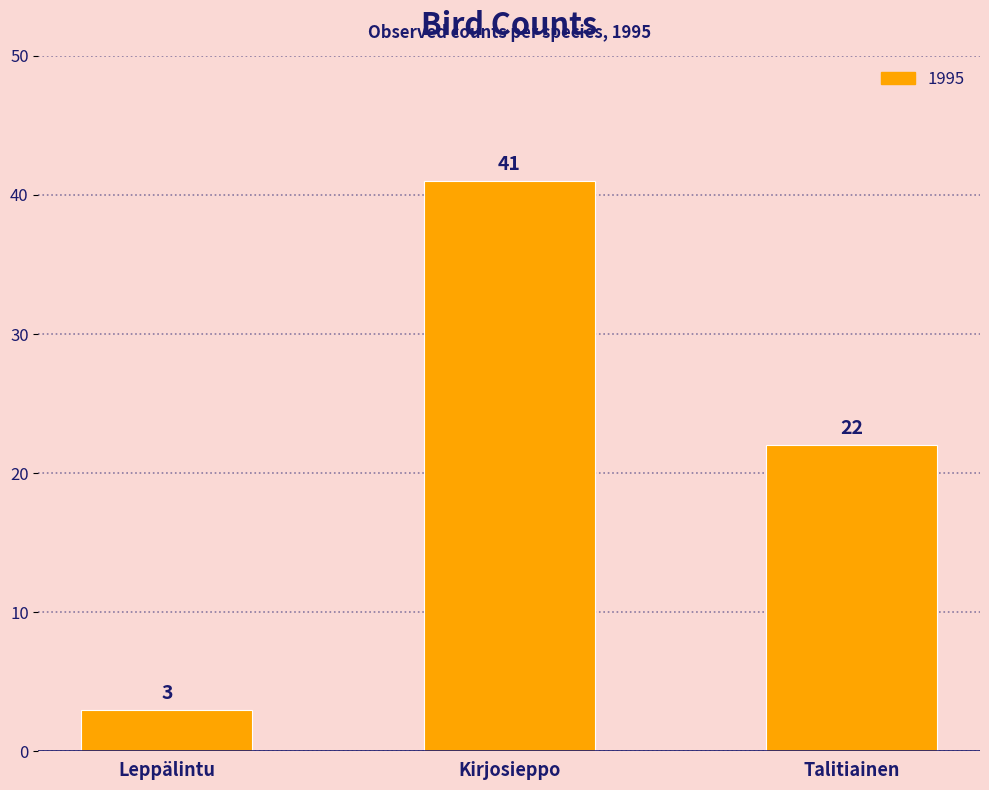

True or false: the data shows 18 at Kirjosieppo.

False